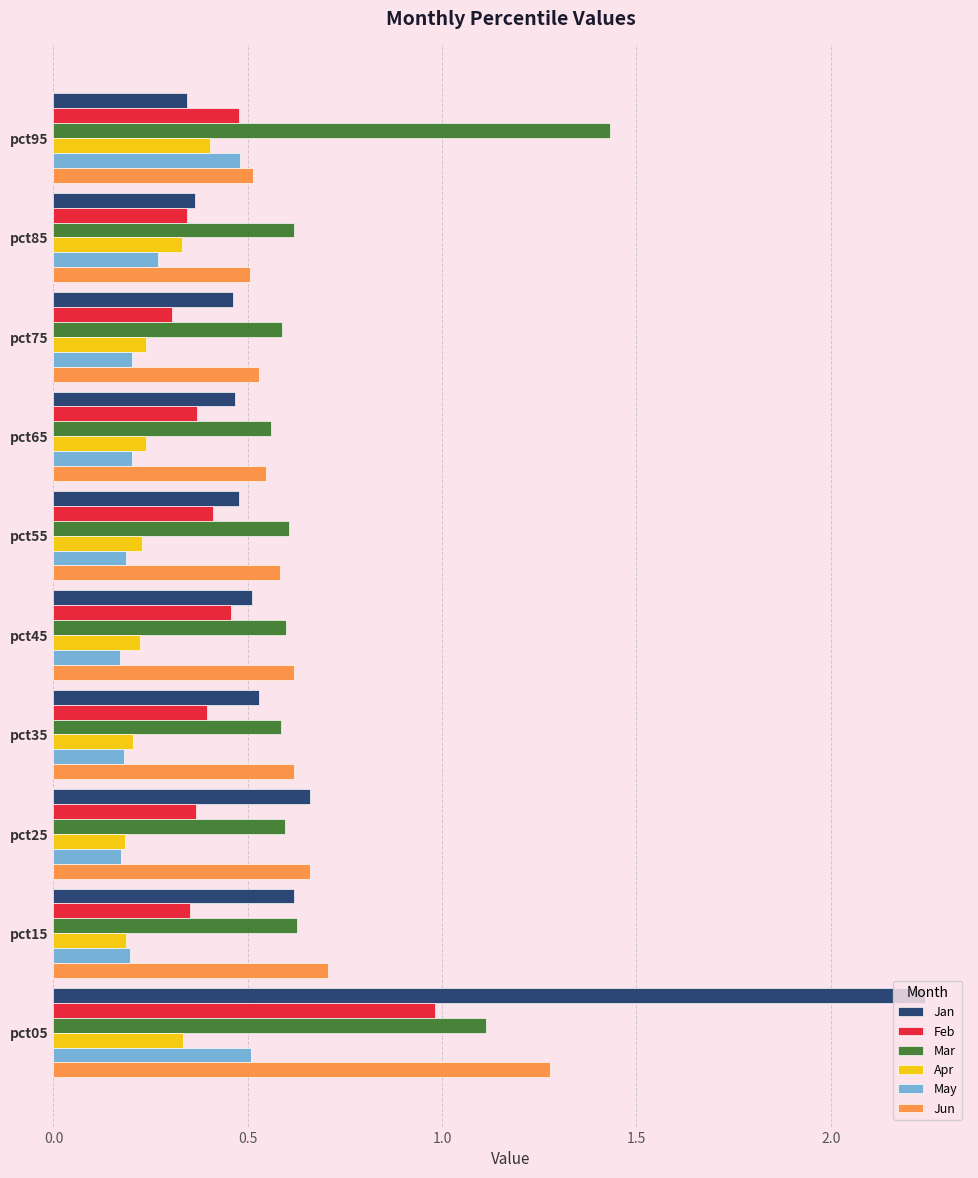

How many Apr values are between 0 and 1?

10